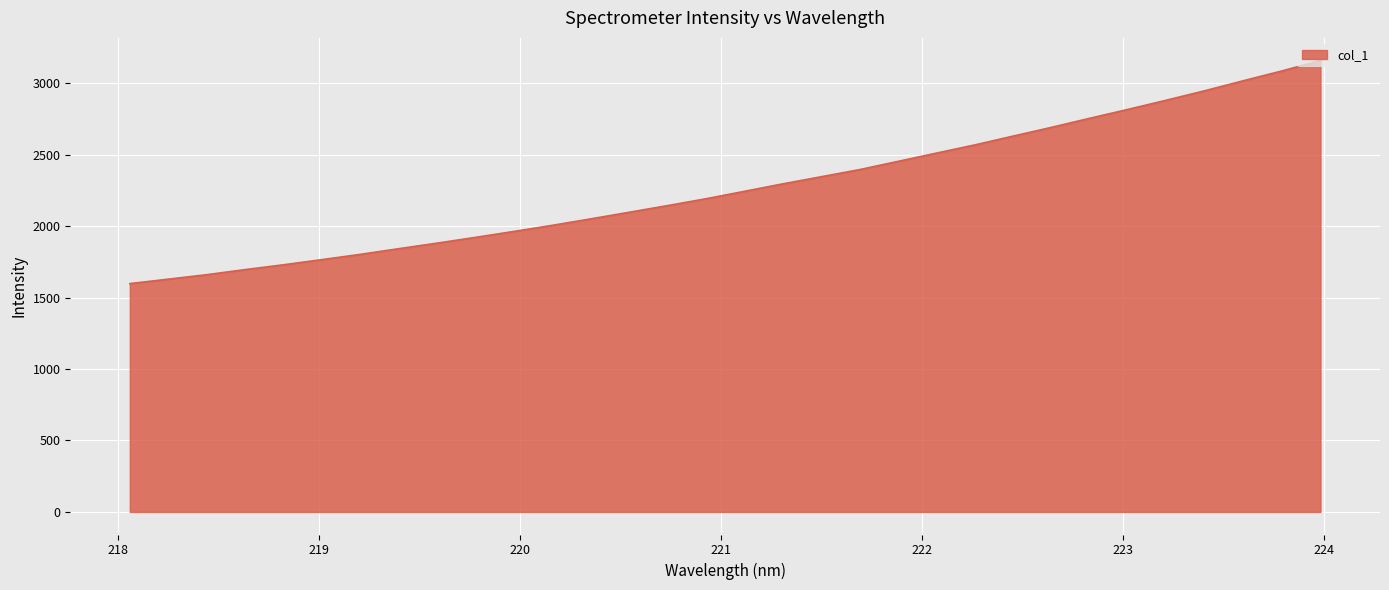

What is the minimum value shown in the chart?

1597.4